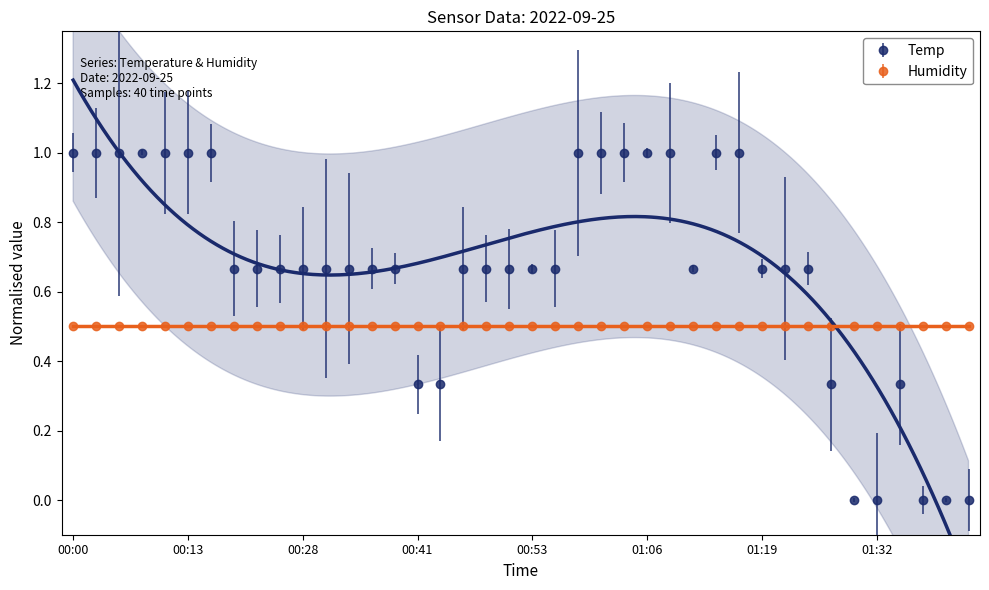

What is the sum of the values at 00:53 and 01:35?

1.0